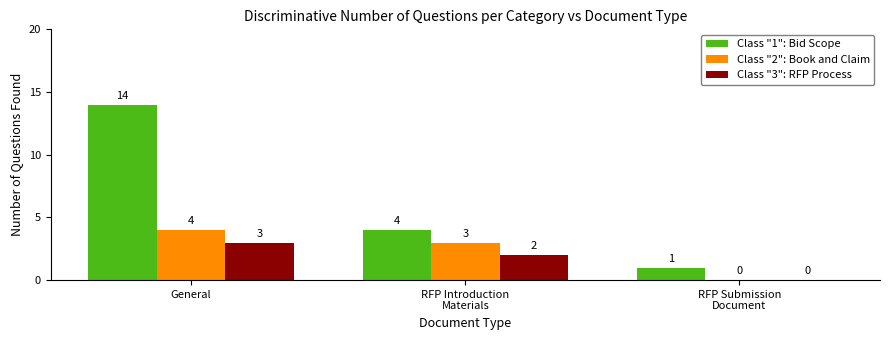

Reading left to right, transcribe all the data shown in this chart.

Class "1": Bid Scope: General=14	RFP Introduction
Materials=4	RFP Submission
Document=1
Class "2": Book and Claim: General=4	RFP Introduction
Materials=3	RFP Submission
Document=0
Class "3": RFP Process: General=3	RFP Introduction
Materials=2	RFP Submission
Document=0